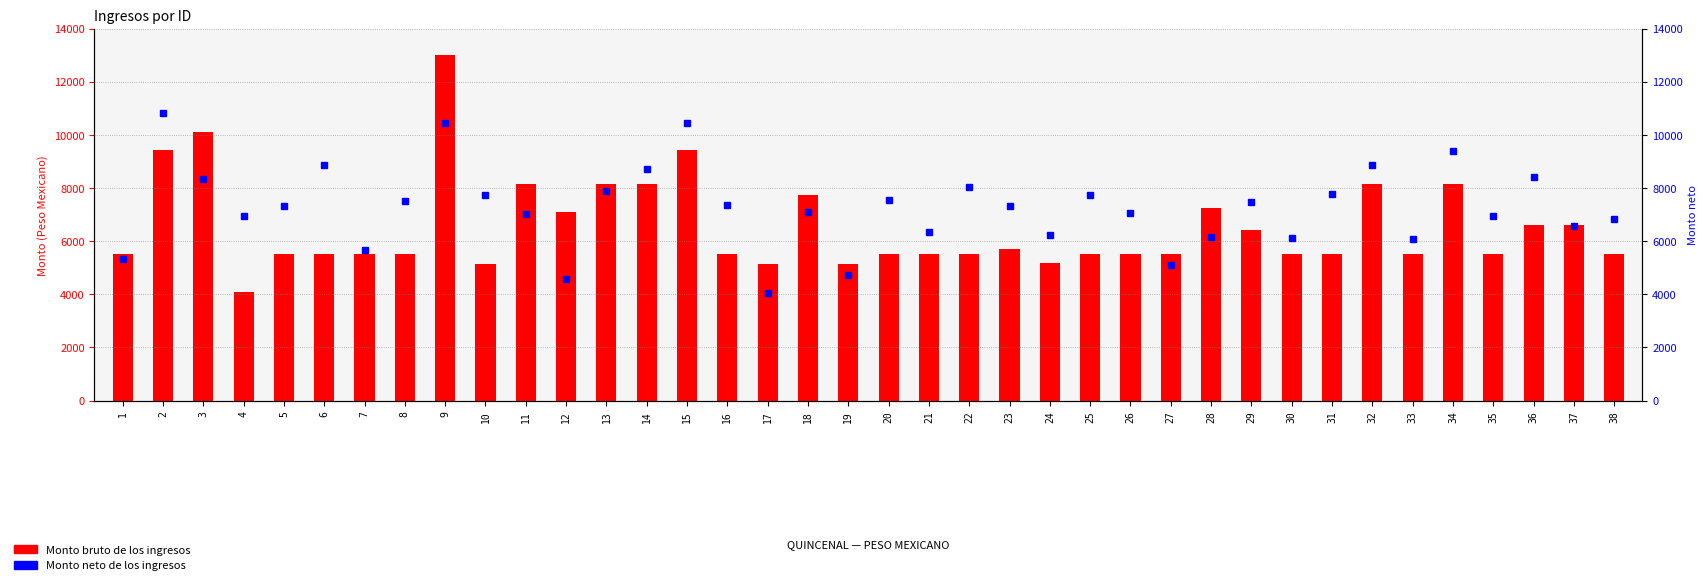

How many categories are shown in the chart?

38